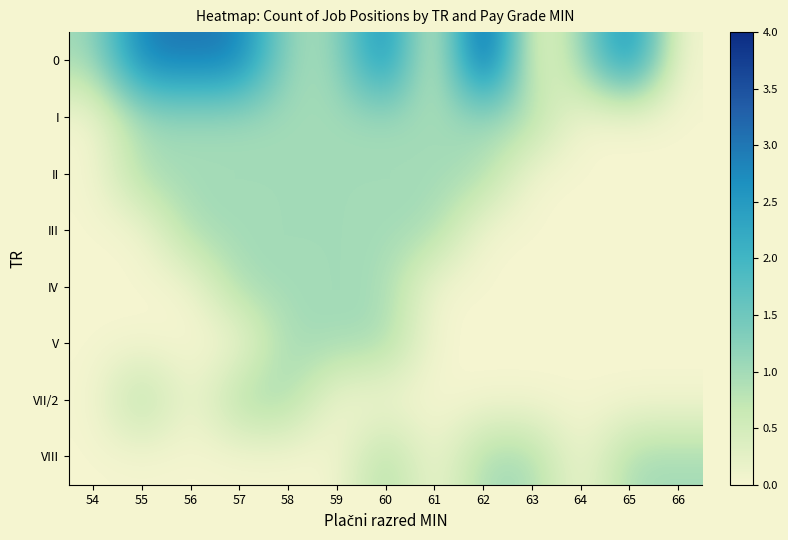

Which category has the highest value across all series?

62